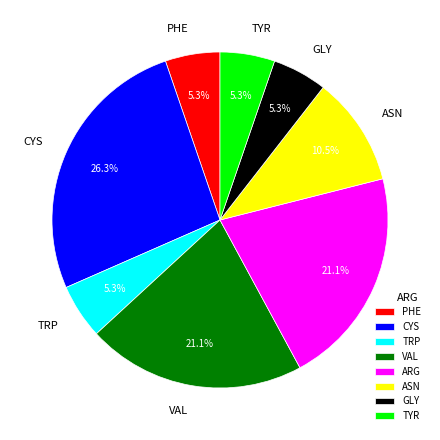

Does any single category account for the majority?

No